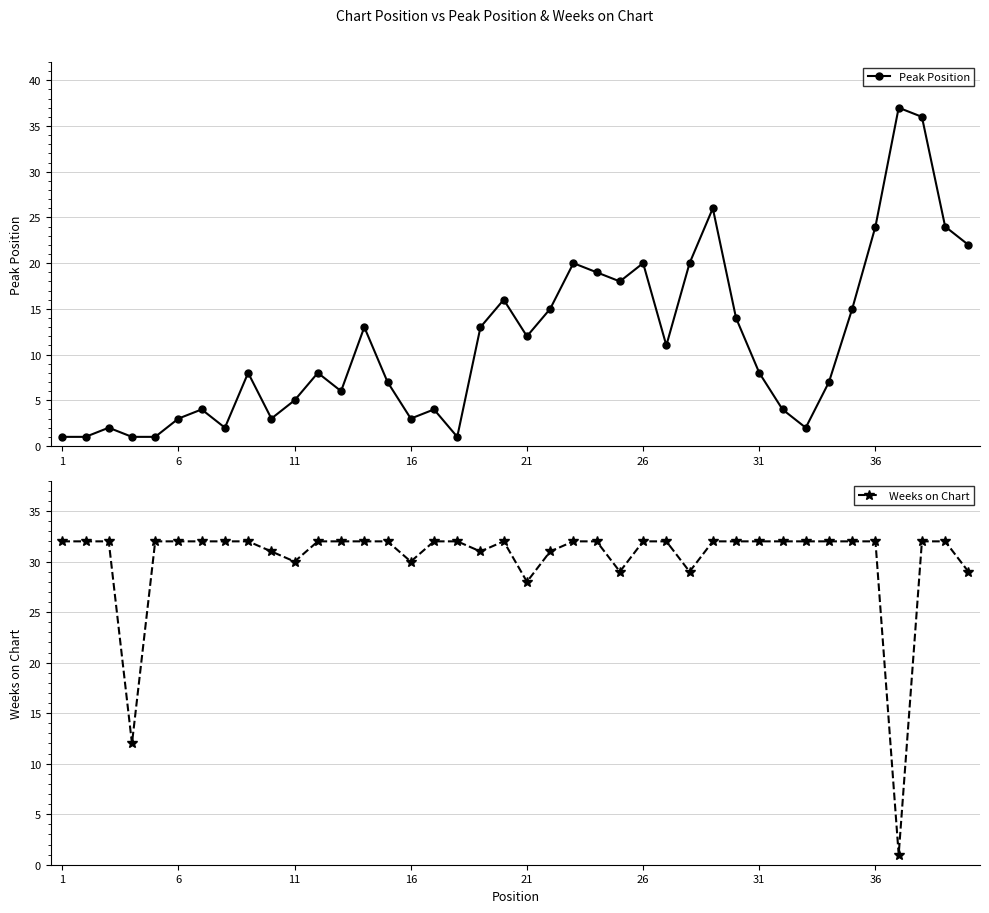

What is the difference between the maximum and minimum values in the Peak Position series?

36